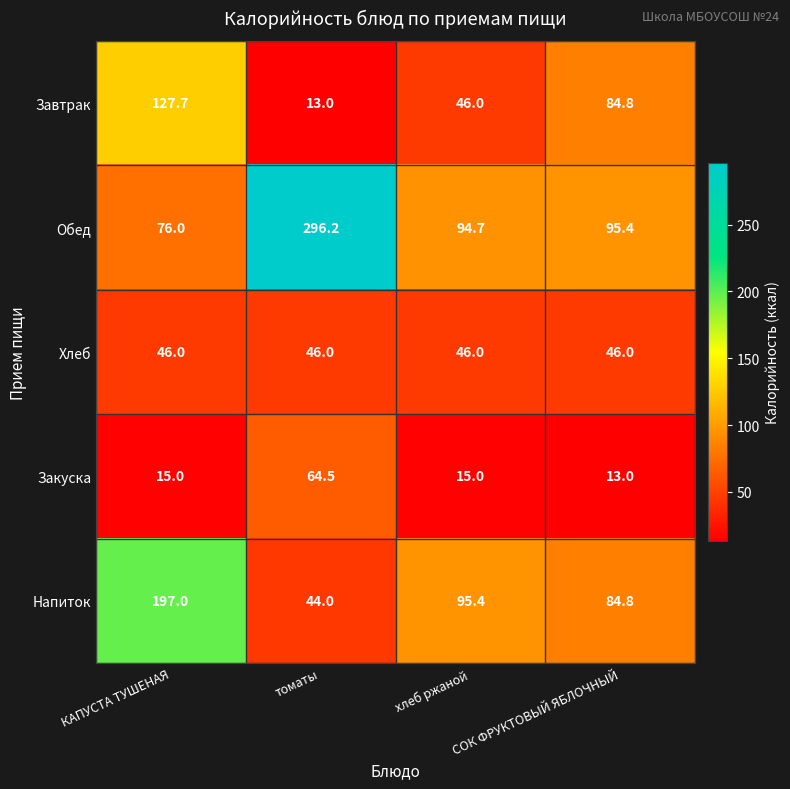

Is the value of Напиток at хлеб ржаной greater than the value of Хлеб at томаты?

Yes